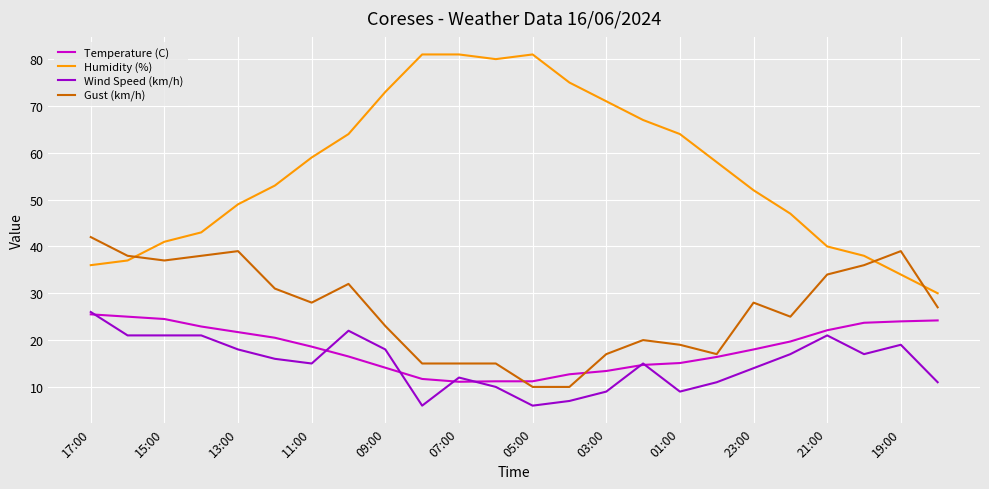

What is the average value of the Wind Speed (km/h) series?

15.1